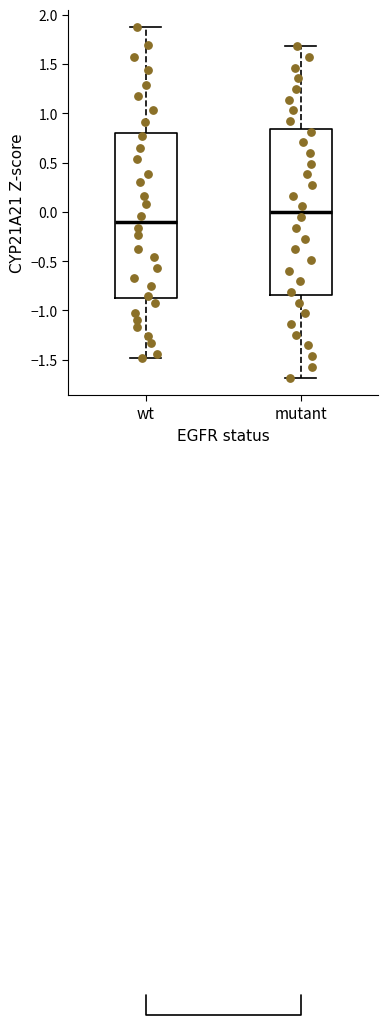

Reading left to right, read every box against the y-axis: the position of its median line, the range the box covers, and the ends of its whiskers. The values are not printed on the chart, so give them approximately, as read against the axis.

wt: median -0.10, box -0.90 to 0.80, whiskers -1.50 to 1.85
mutant: median 0.00, box -0.85 to 0.85, whiskers -1.70 to 1.70